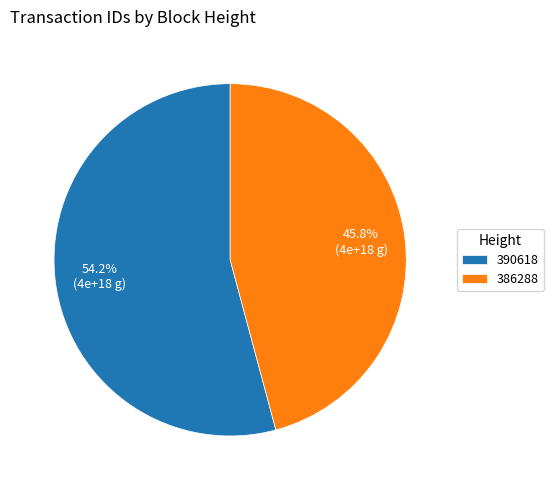

To the nearest percent, what percentage of the pie is 386288?

46%